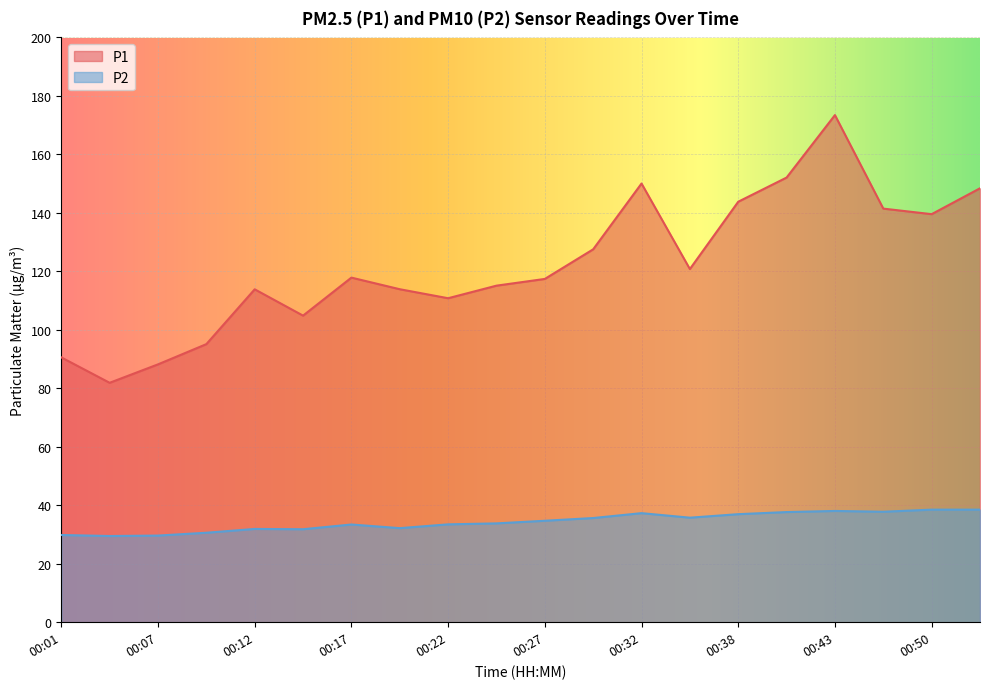

What are all the series names shown in the legend?

P1, P2